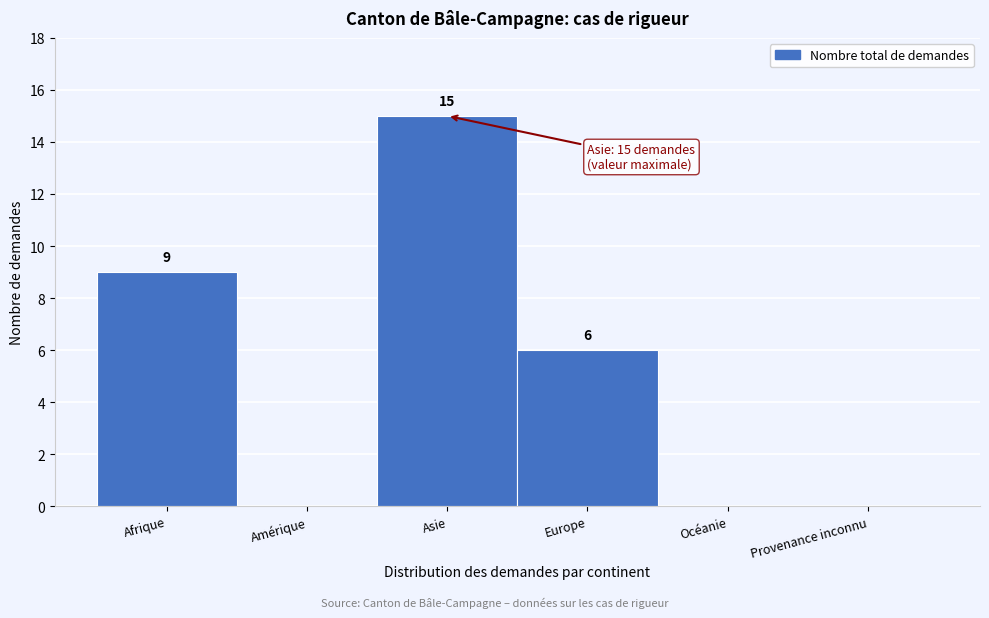

Reading left to right, extract all data points from this chart.

Afrique=9	Amérique=0	Asie=15	Europe=6	Océanie=0	Provenance inconnu=0